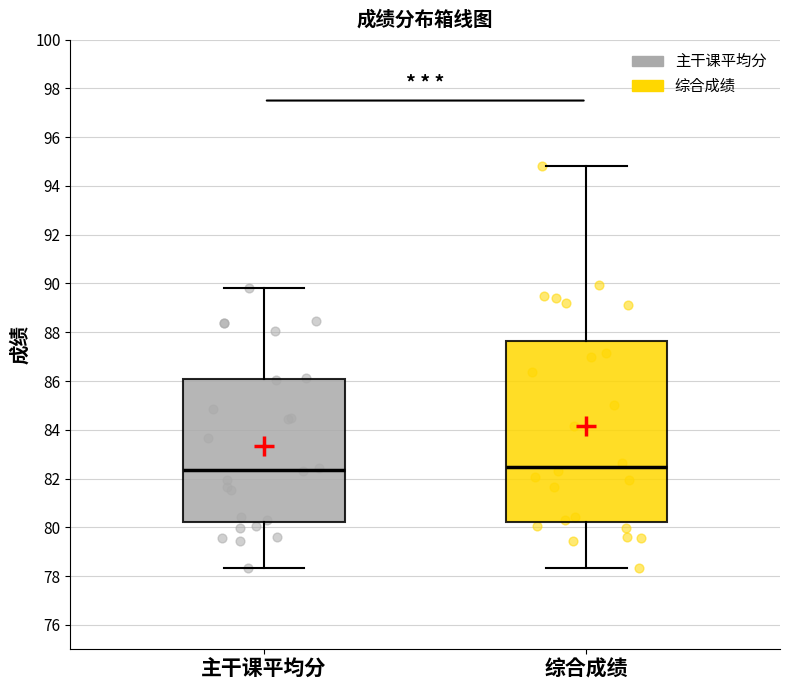

Where does the lower whisker of the box for 主干课平均分 end on the y-axis? The values are not printed on the chart, so give them approximately, as read against the axis.

78.4